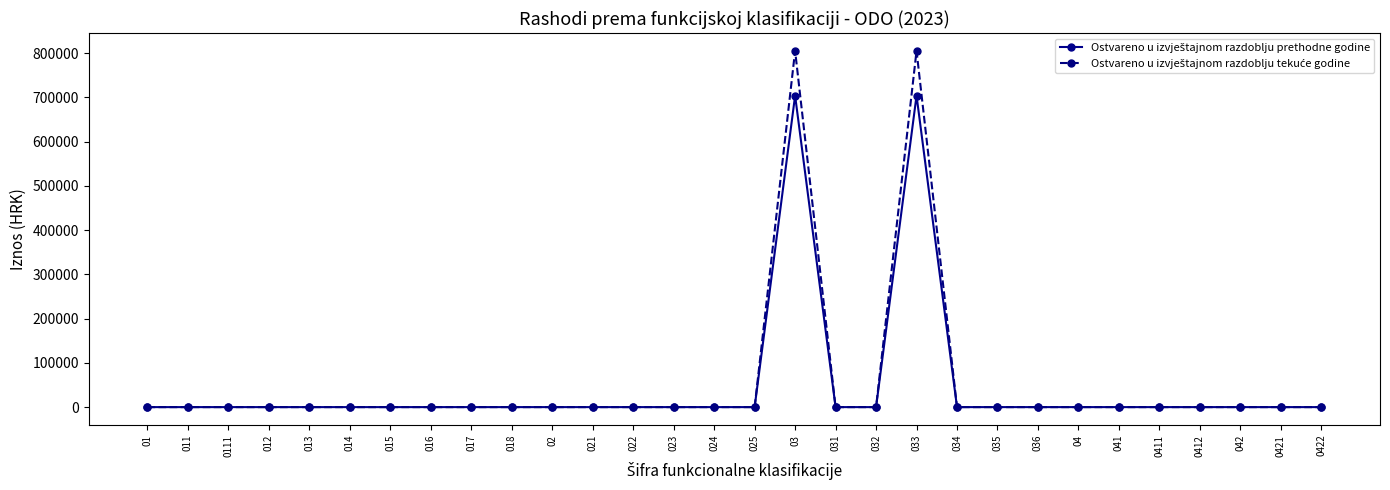

What is the maximum value shown in the chart?

804978.2